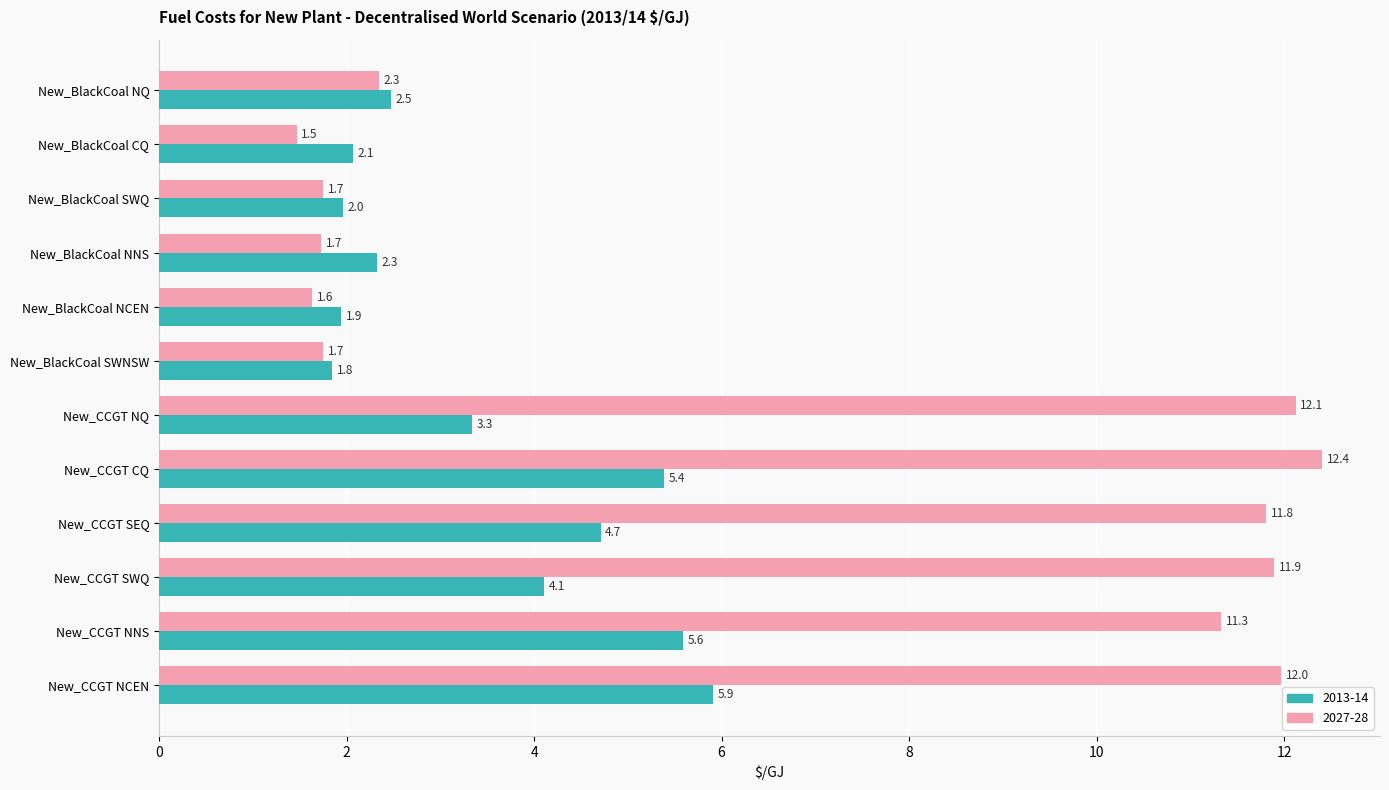

Rank the series at New_BlackCoal NQ from highest to lowest value.

2013-14, 2027-28